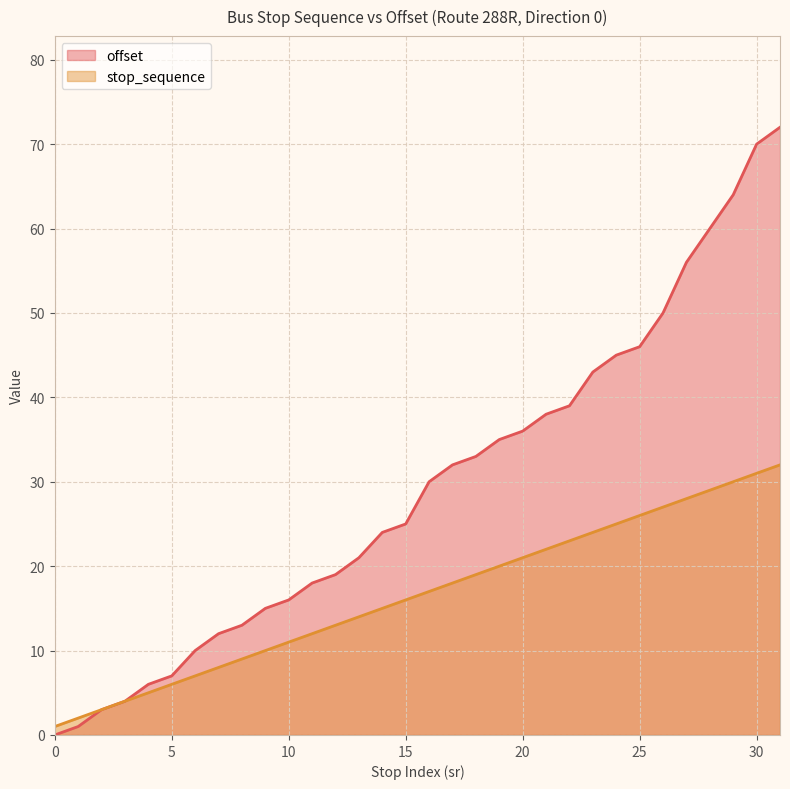

Where is offset nearest to the value 36?

20